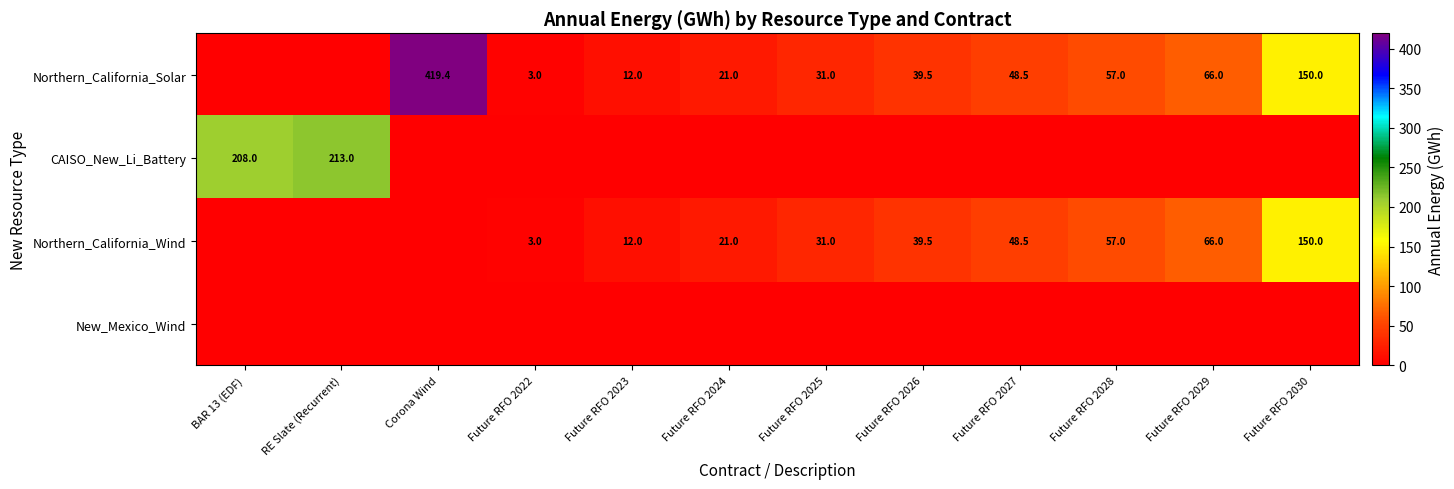

At which category is the sum across all series the highest?

Corona Wind